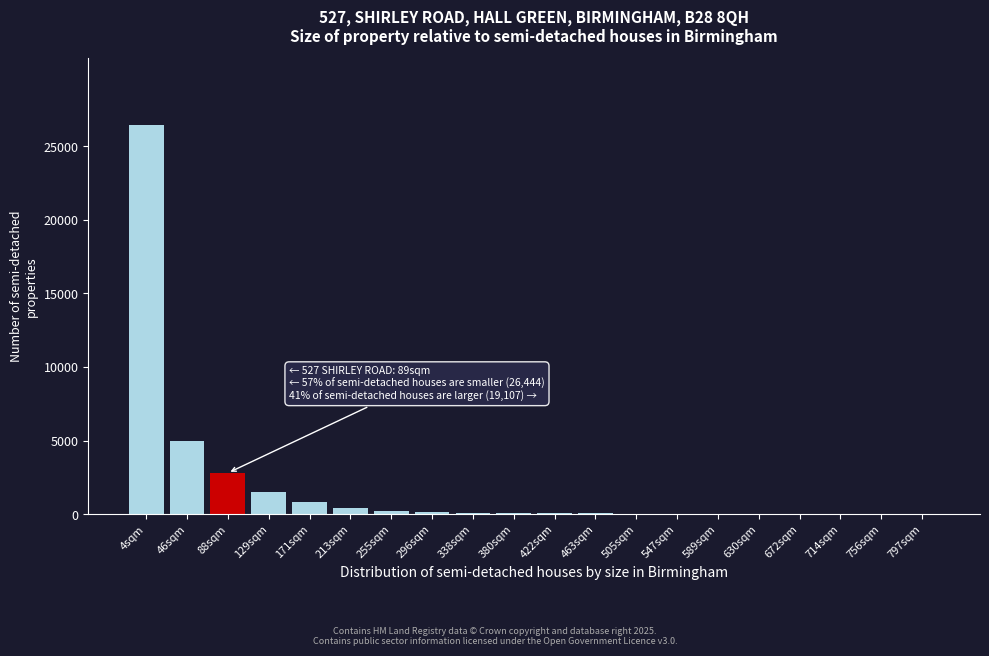

Which label corresponds to the largest value in the chart?

4sqm